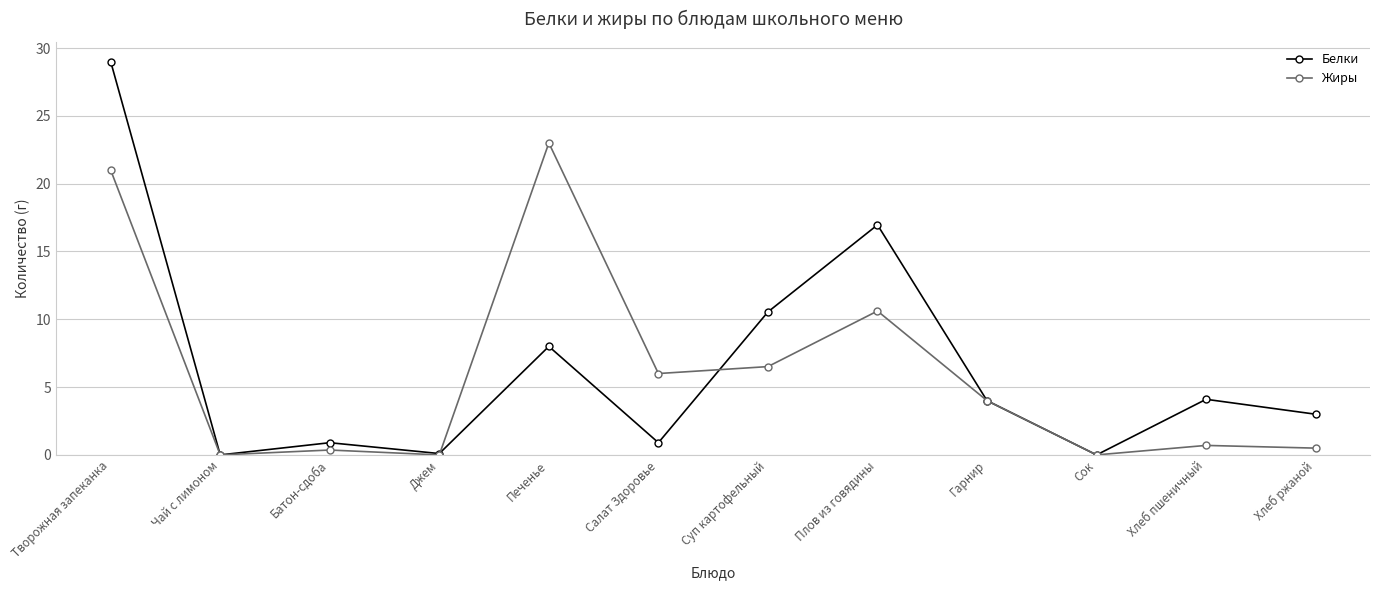

Which label corresponds to the largest value in the chart?

Творожная запеканка